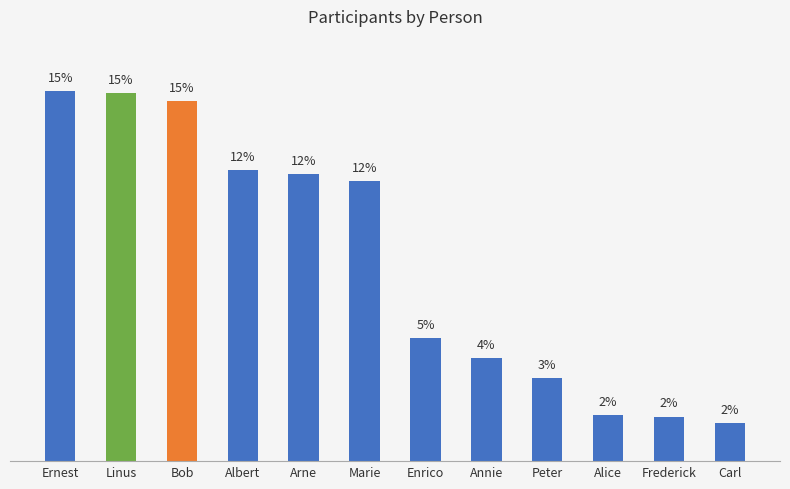

Which has a higher value, Albert or Frederick?

Albert